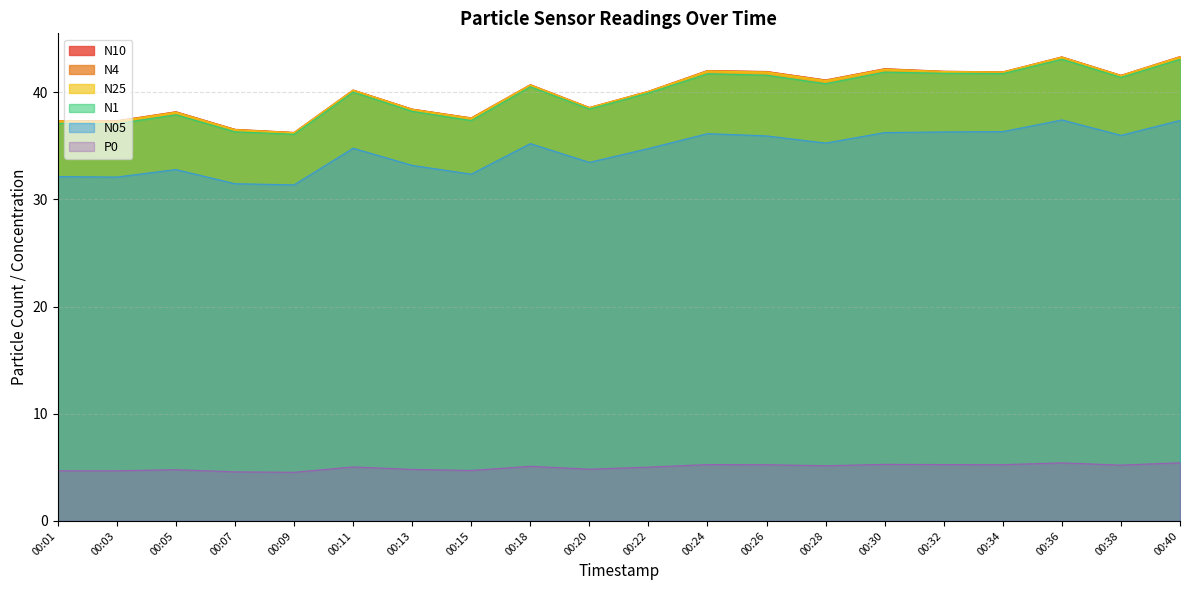

What value does the N25 series have at 00:09?

36.2